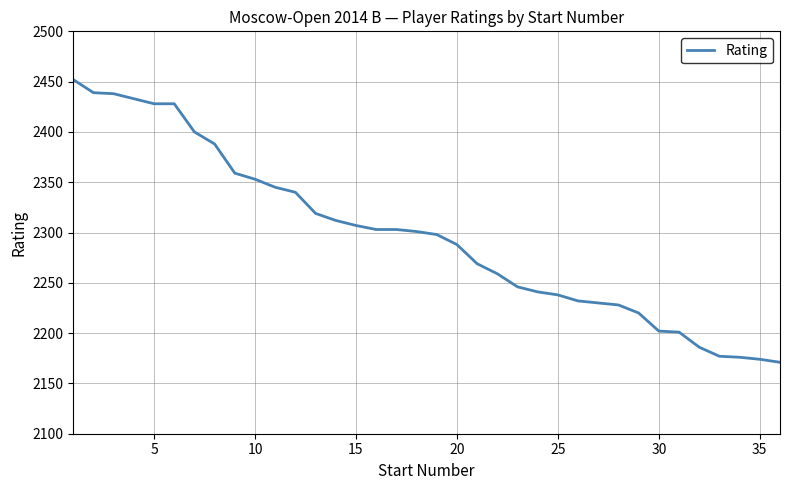

What is the difference between the maximum and minimum values?

281